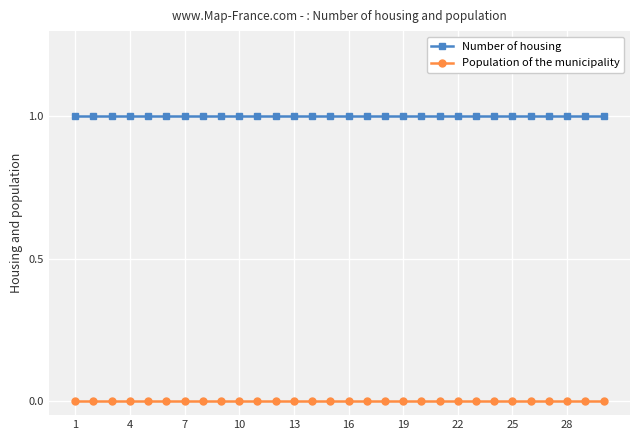

True or false: Number of housing and Population of the municipality intersect in this chart.

False